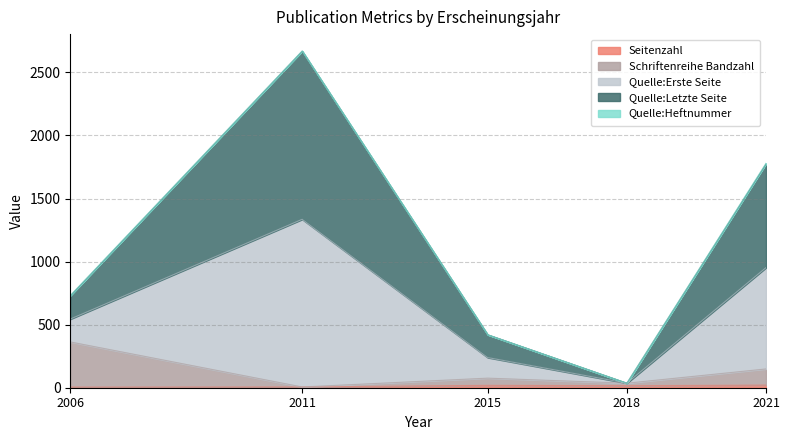

Does the chart have visible grid lines?

Yes